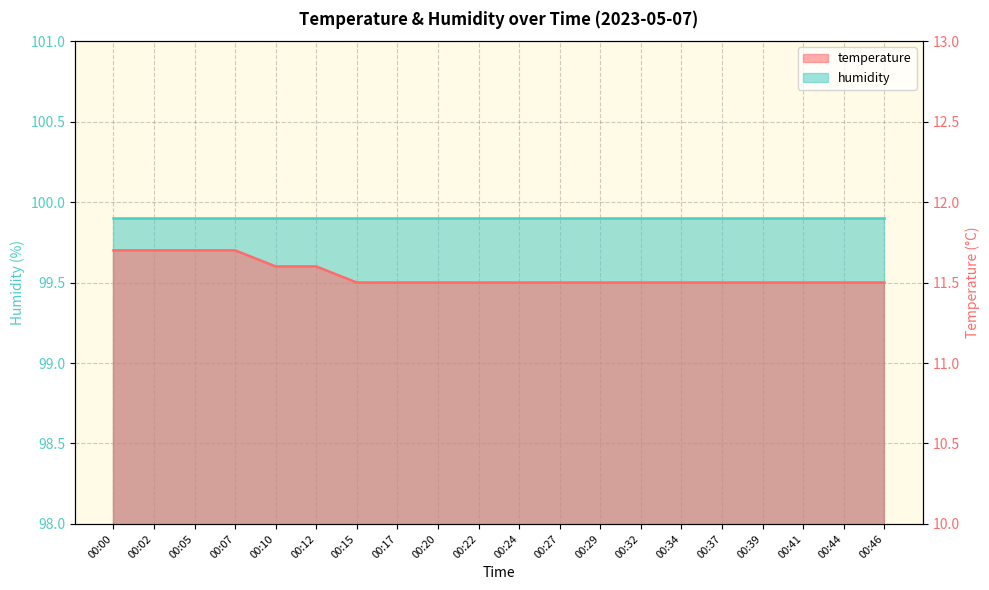

What is the value of the 15th point from the left?

11.5